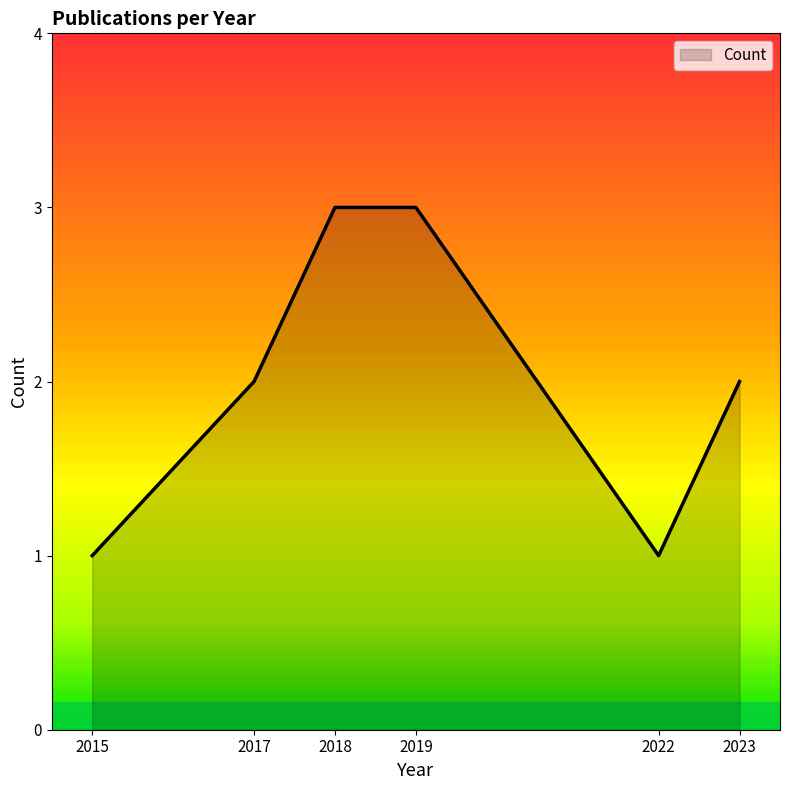

True or false: the data has more than 1 interior local peaks.

False